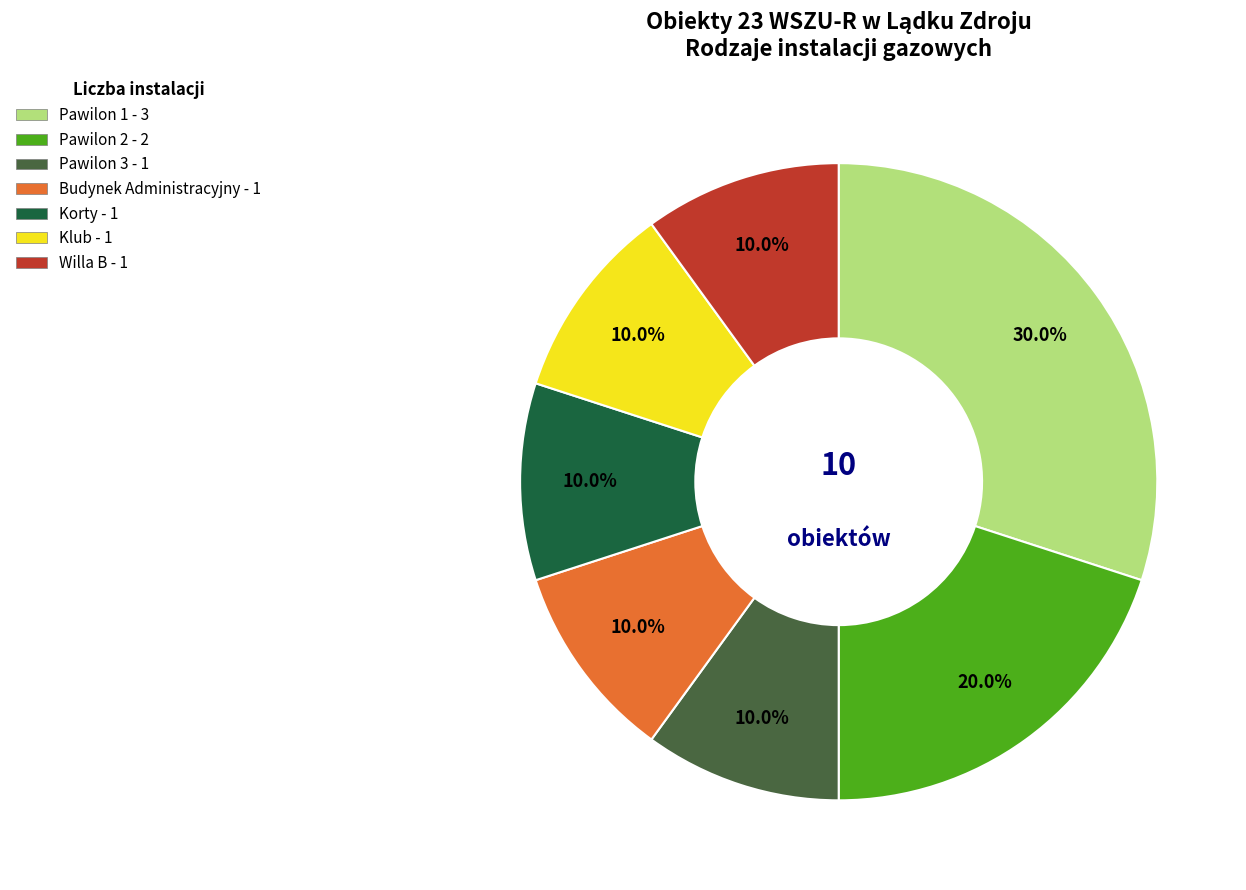

Which category has the biggest portion of the pie?

Pawilon 1